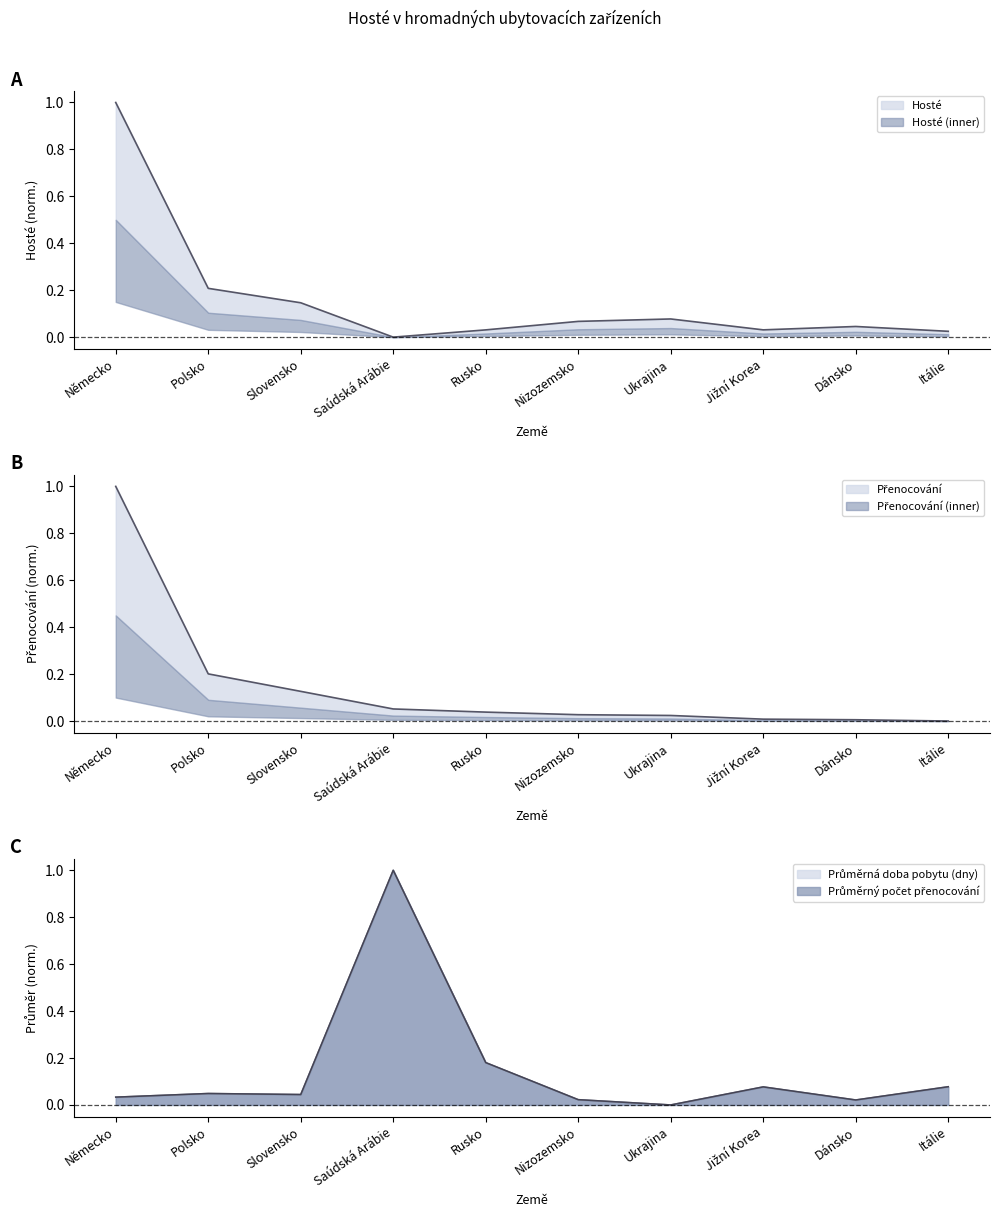

List the labels in order of Hosté value, smallest first.

Saúdská Arábie, Itálie, Rusko, Jižní Korea, Dánsko, Nizozemsko, Ukrajina, Slovensko, Polsko, Německo